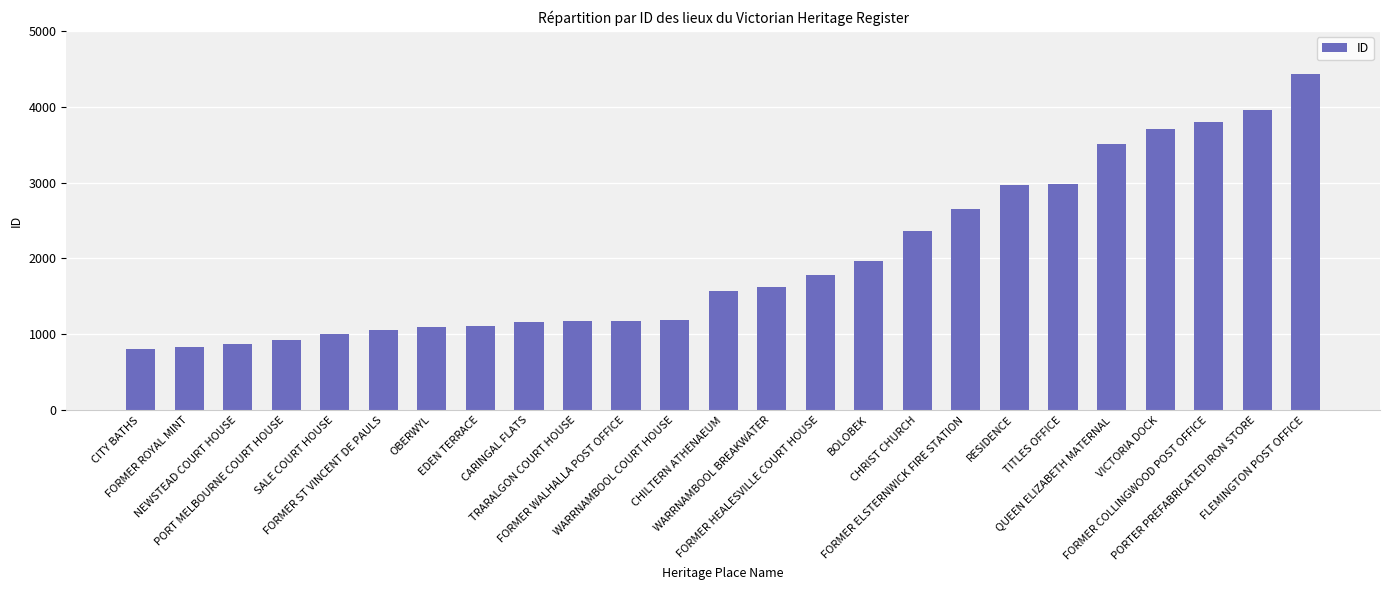

What is the value of the 11th bar from the left?

1176